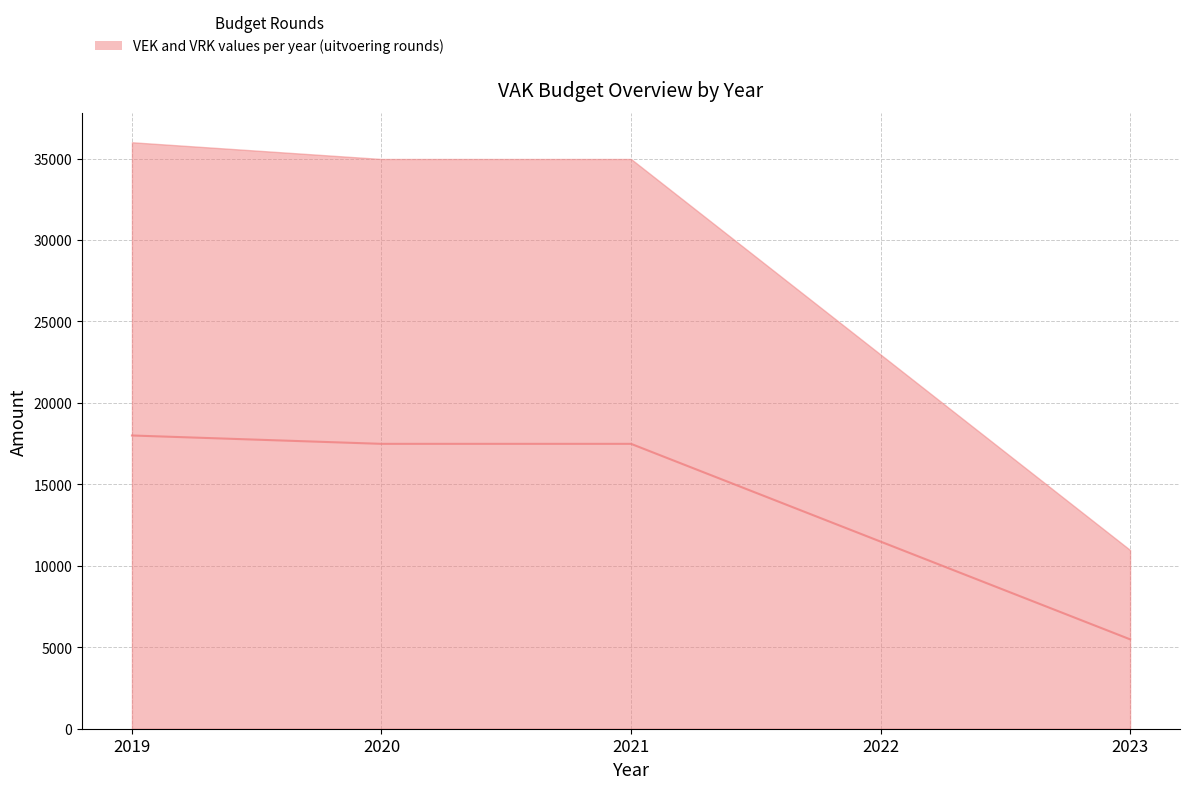

At which label is the value closest to 11743?

2022